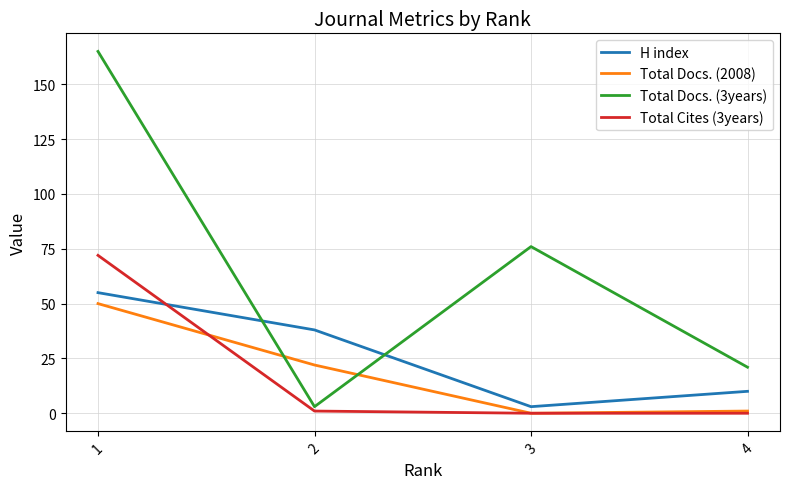

How many series are shown in this chart?

4